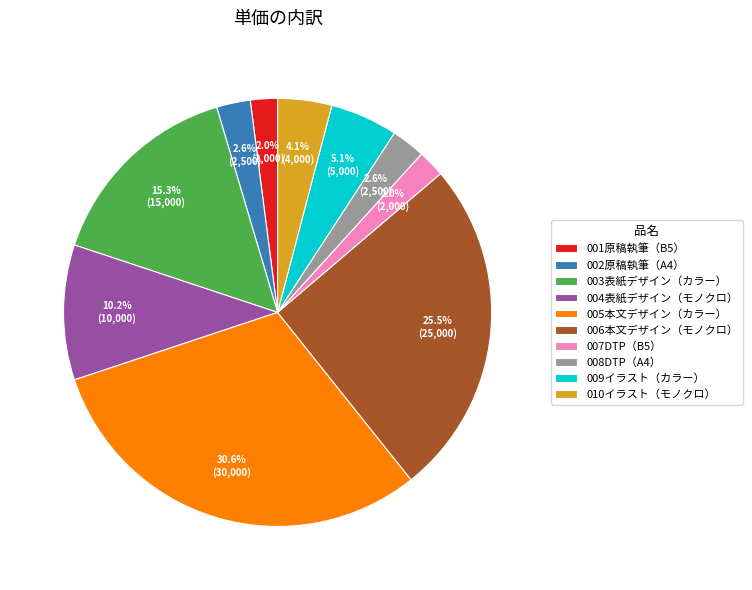

To the nearest percent, what is the average slice percentage?

10%